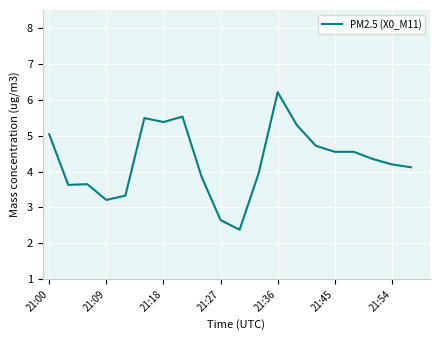

What is the difference between the maximum and minimum values?

3.8